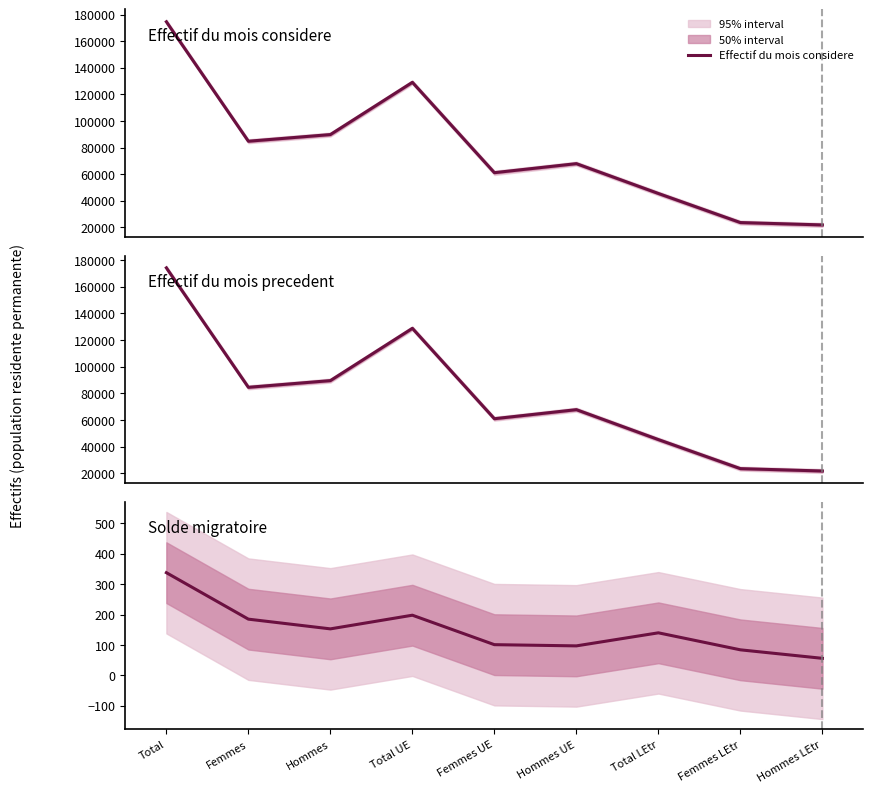

How many series are shown in this chart?

3